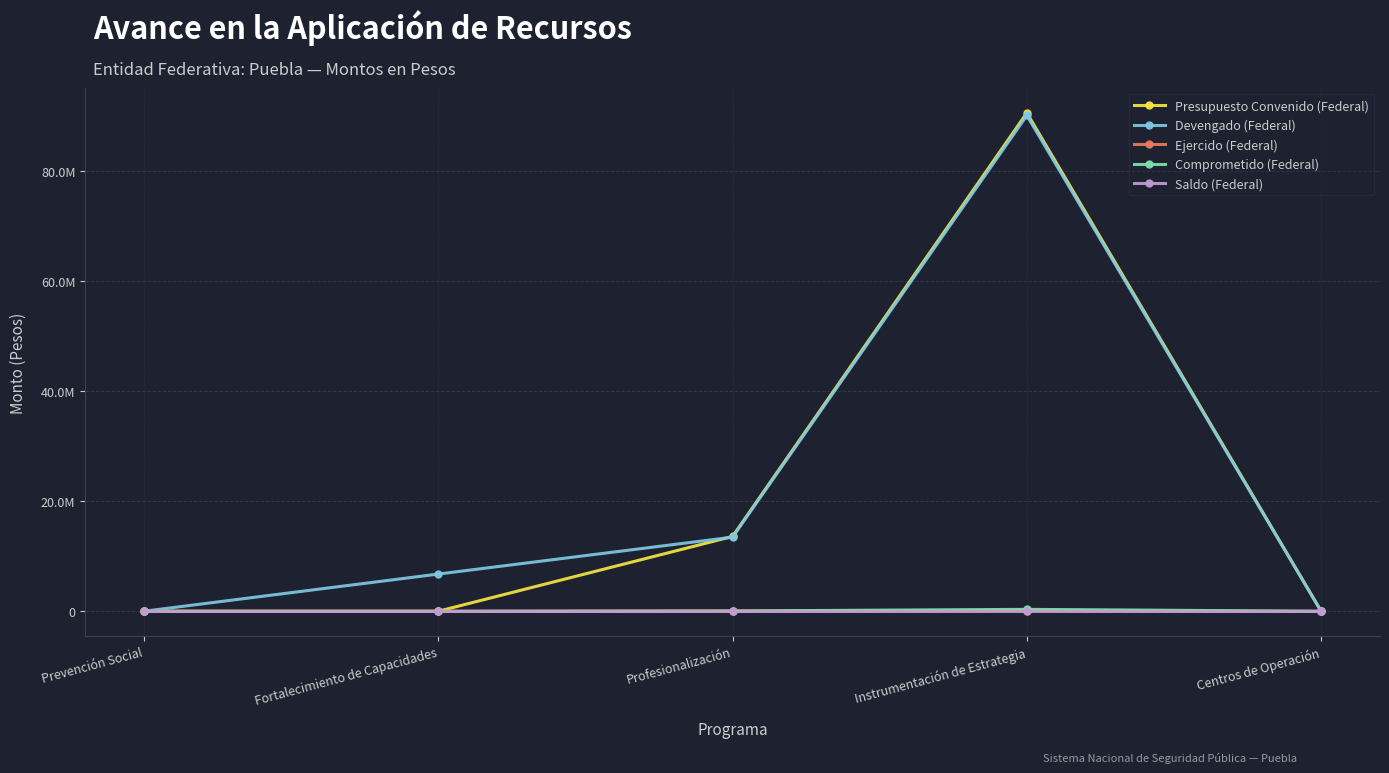

Is this an area chart (filled region under the line)?

No